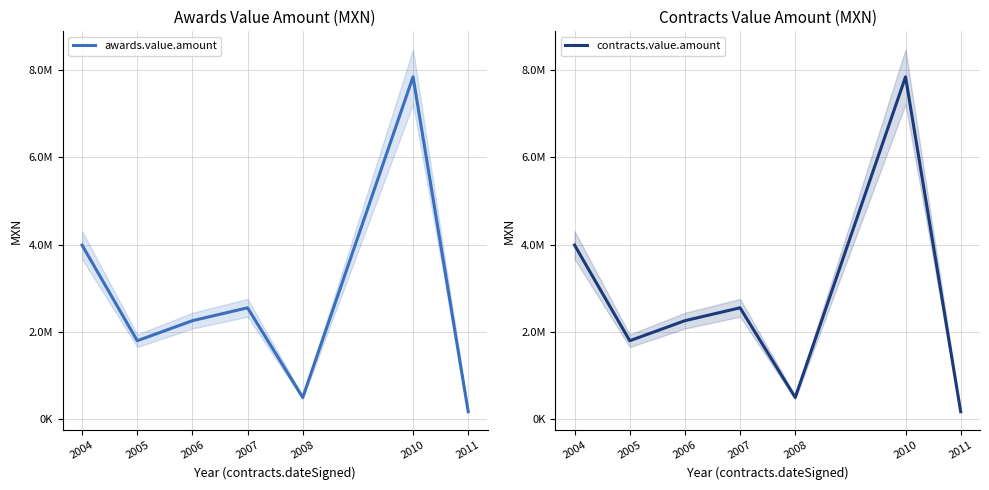

Is this an area chart (filled region under the line)?

No